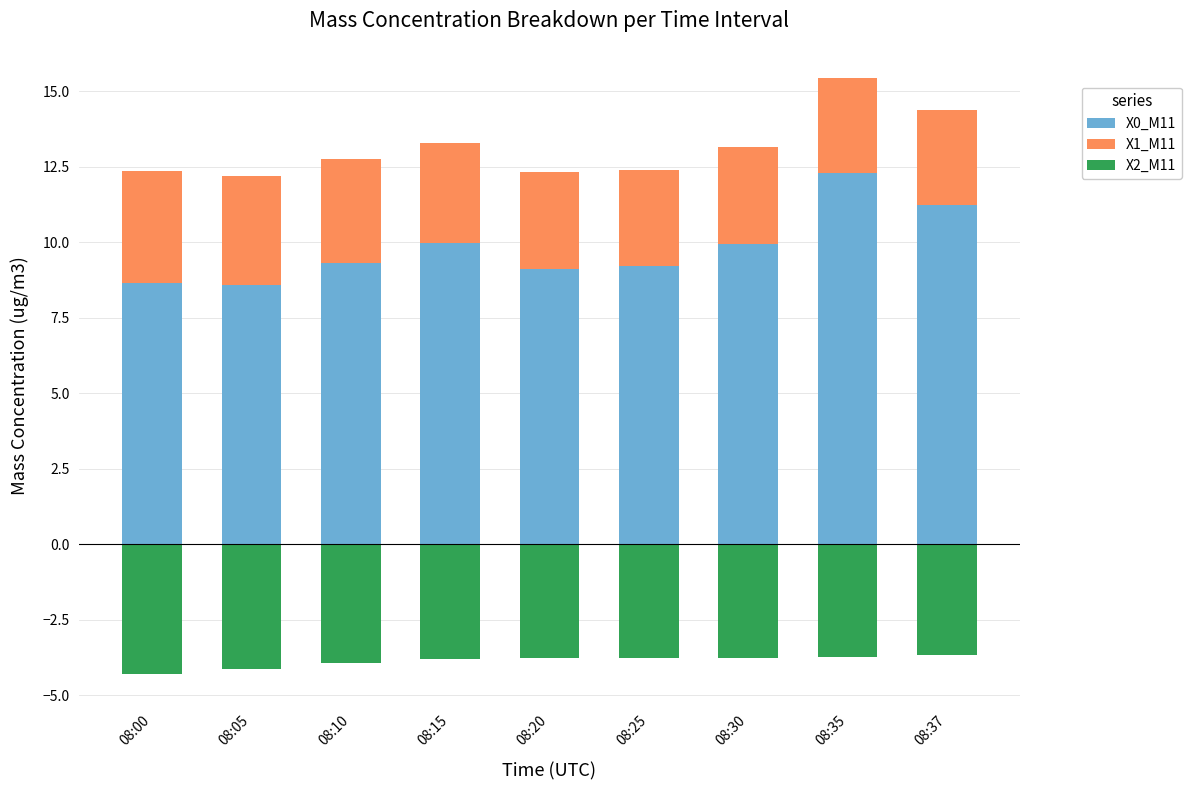

Rank the series by their average value, from lowest to highest.

X2_M11, X1_M11, X0_M11